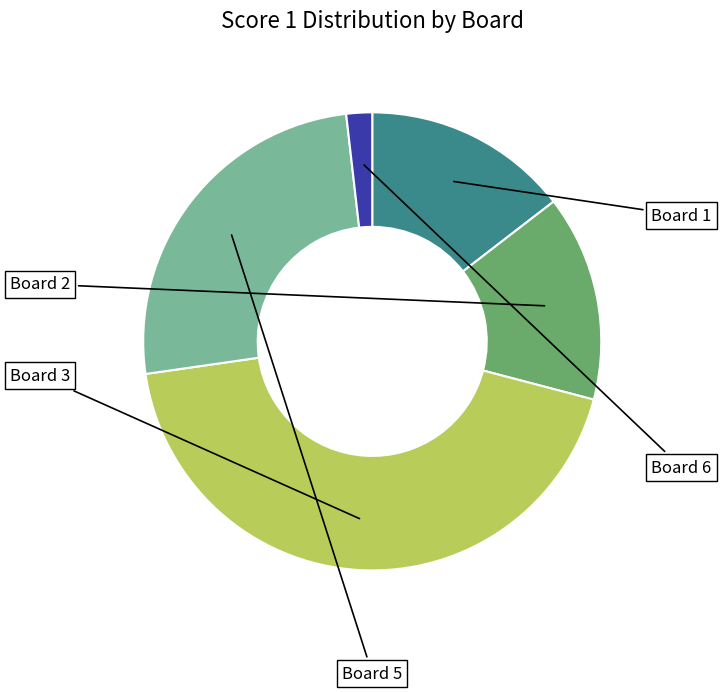

Is there any slice that represents more than half of the pie?

No